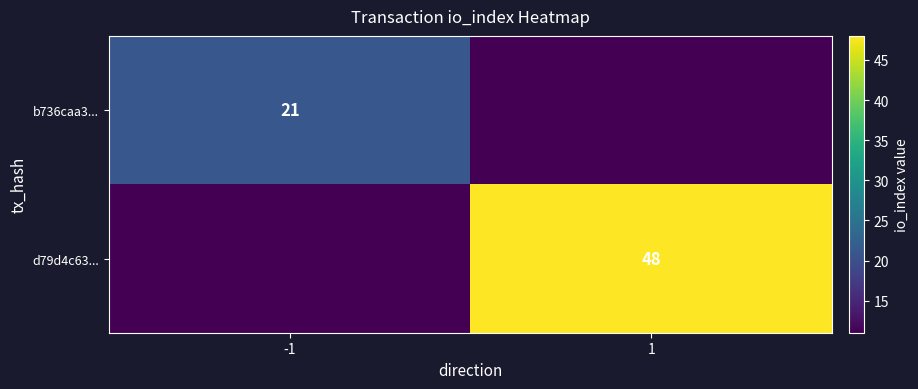

Is it true that d79d4c63... equals 14 at 1?

False